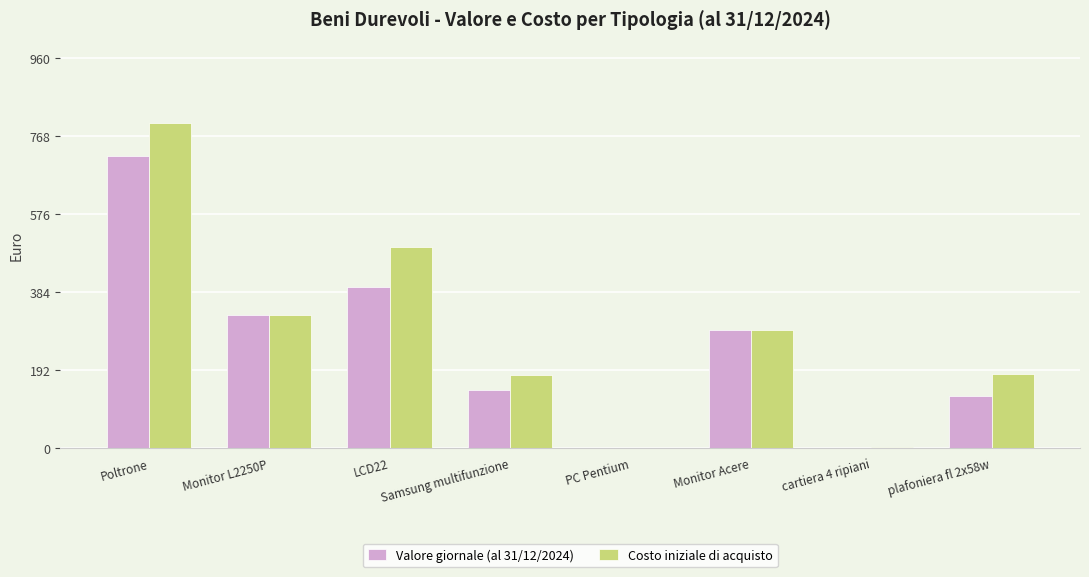

What value does the Costo iniziale di acquisto series have at Samsung multifunzione?

180.0